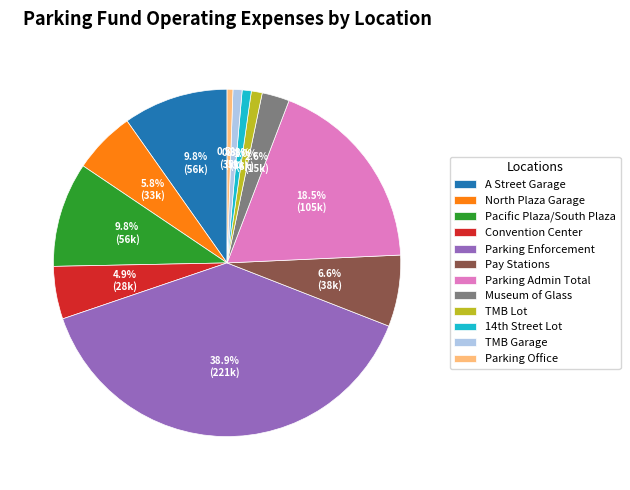

To the nearest percent, what portion does Convention Center represent?

5%